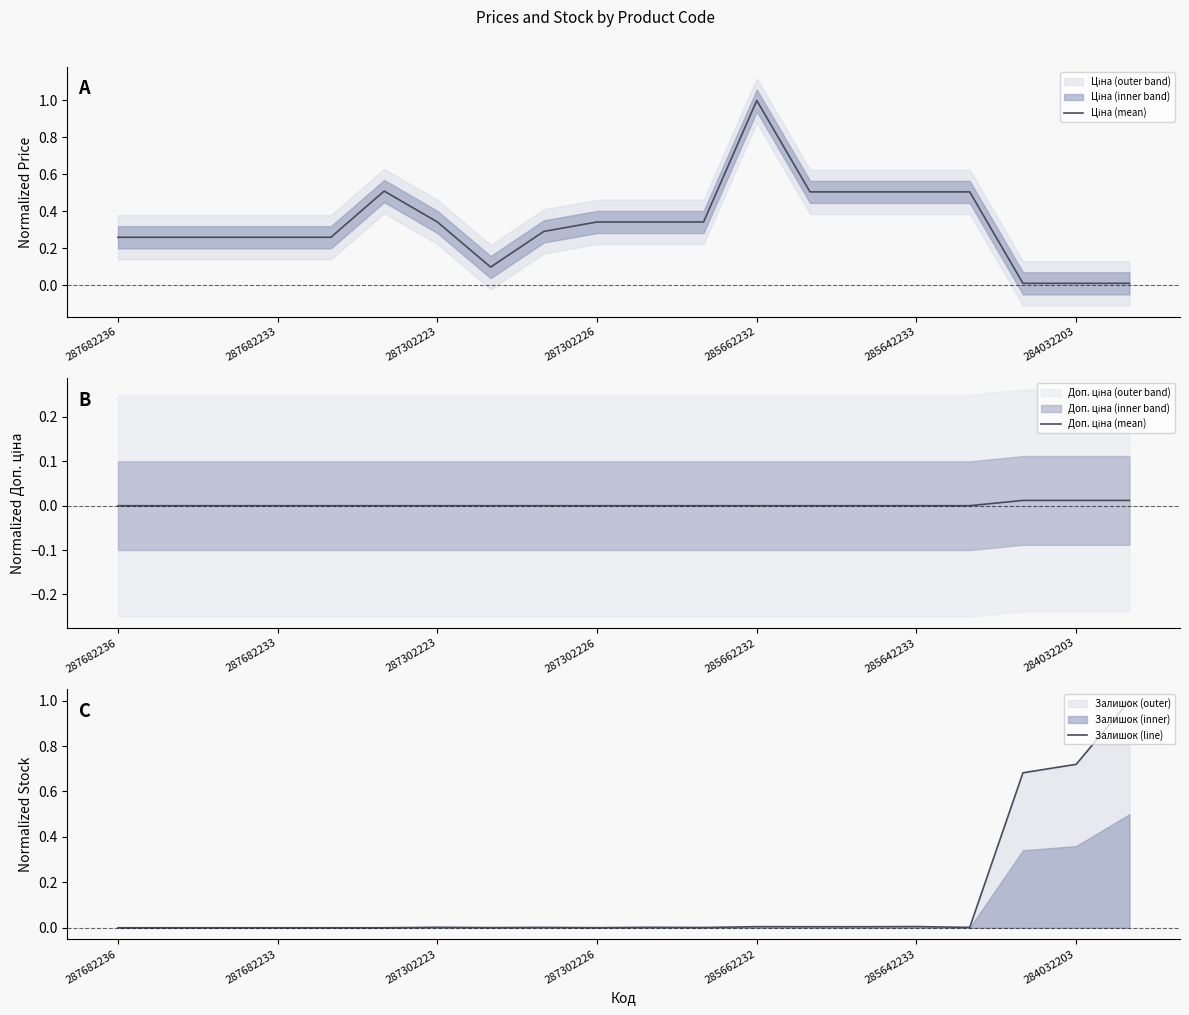

Rank the series by their maximum value, from highest to lowest.

Ціна (mean), Залишок (line), Доп. ціна (mean)